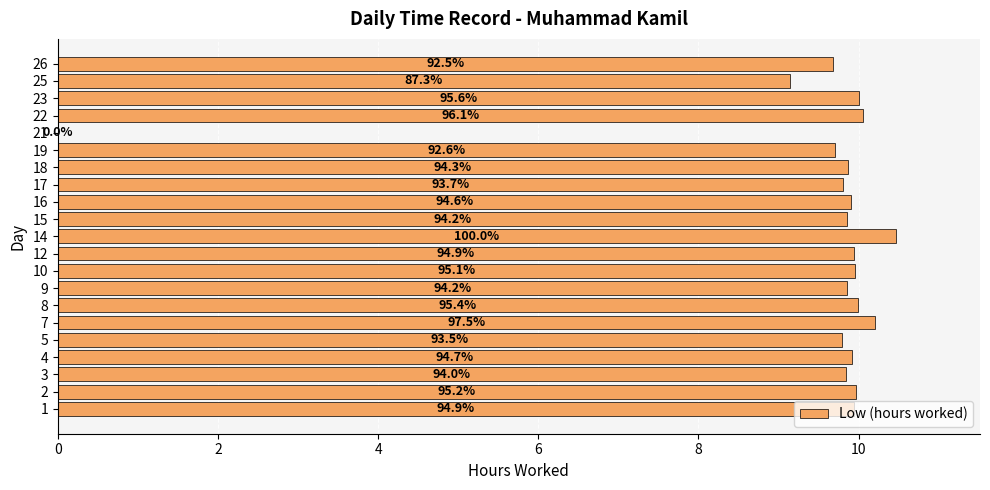

What is the difference between the second highest and minimum values?

10.2